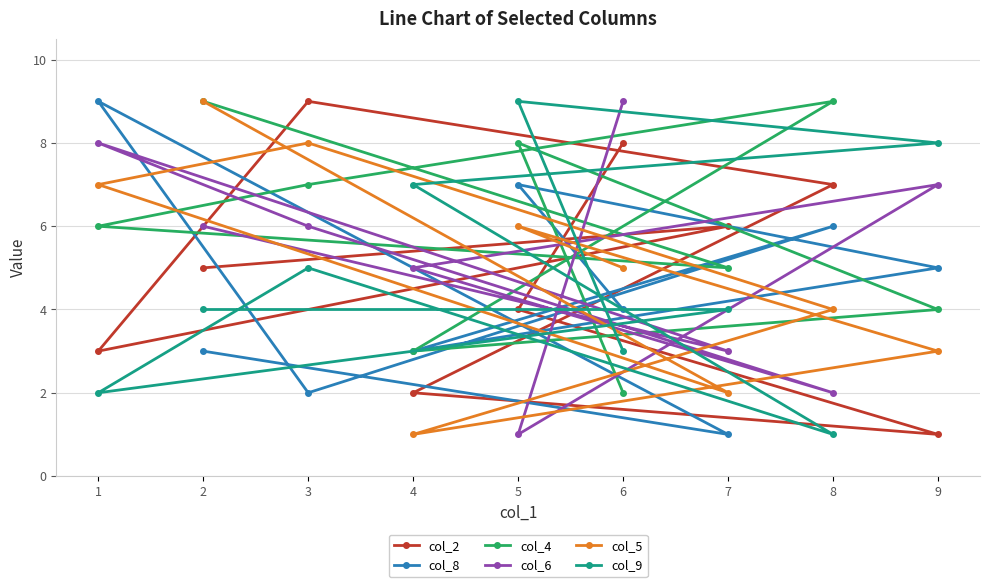

How many categories are shown in the chart?

9